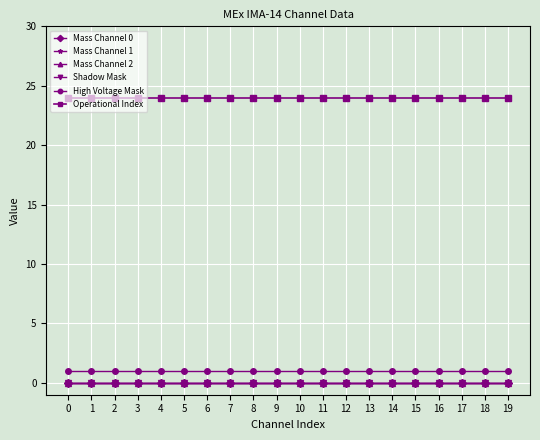

Which series has the largest range (max minus min)?

Mass Channel 0